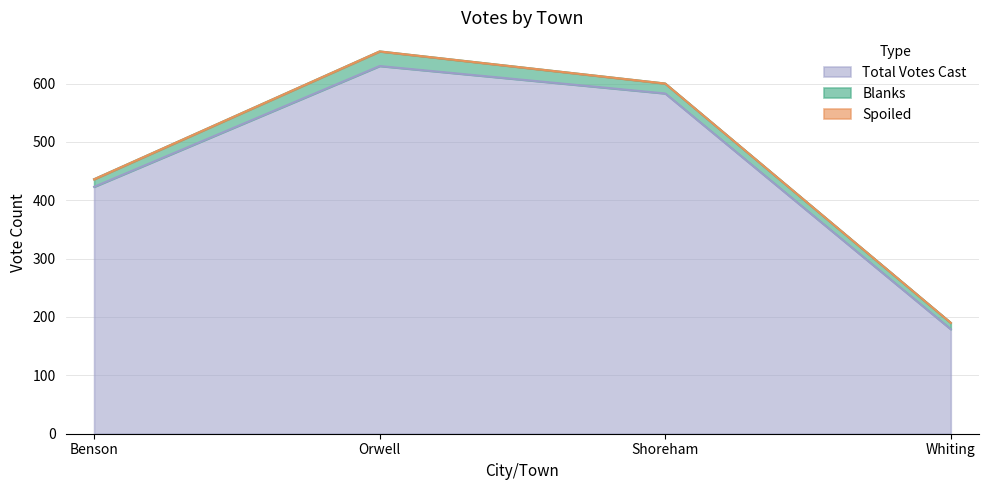

List the labels in order of Total Votes Cast value, smallest first.

Whiting, Benson, Shoreham, Orwell